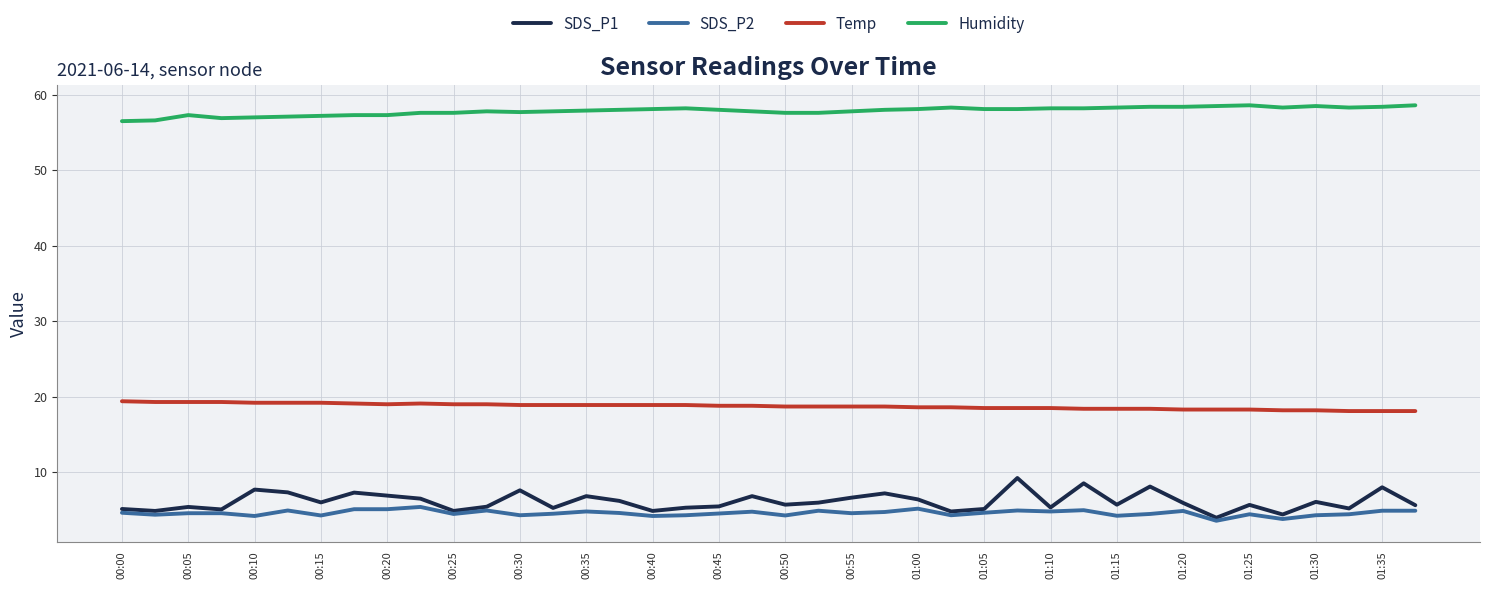

Which series has the largest range (max minus min)?

SDS_P1